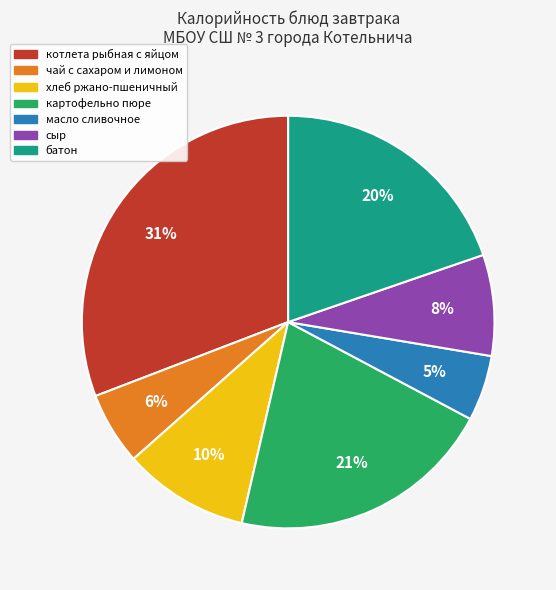

To the nearest percent, what is the average slice percentage?

14%